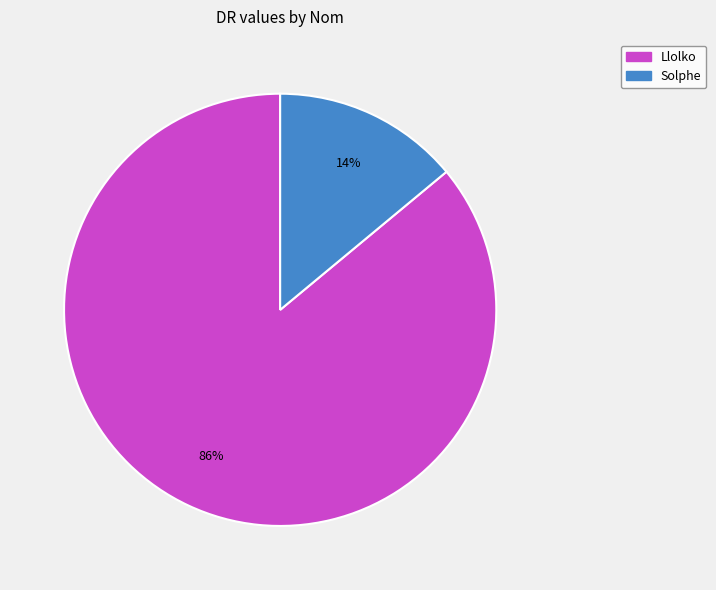

What is the majority slice?

Llolko